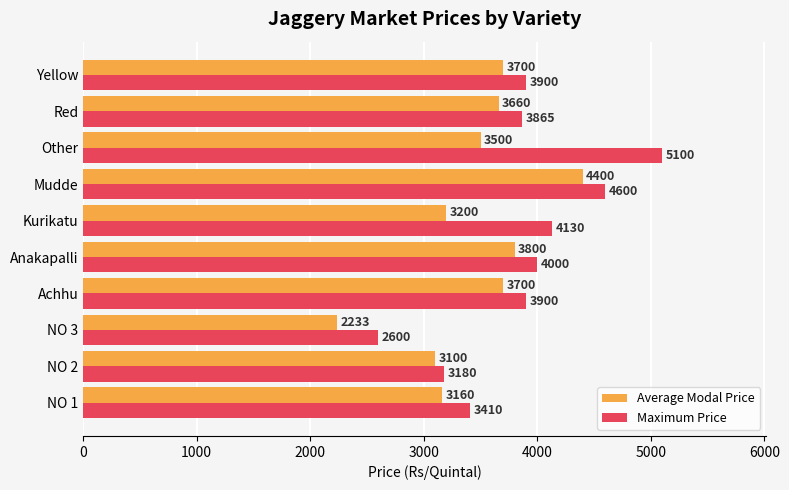

Which series has the widest spread of values?

Maximum Price